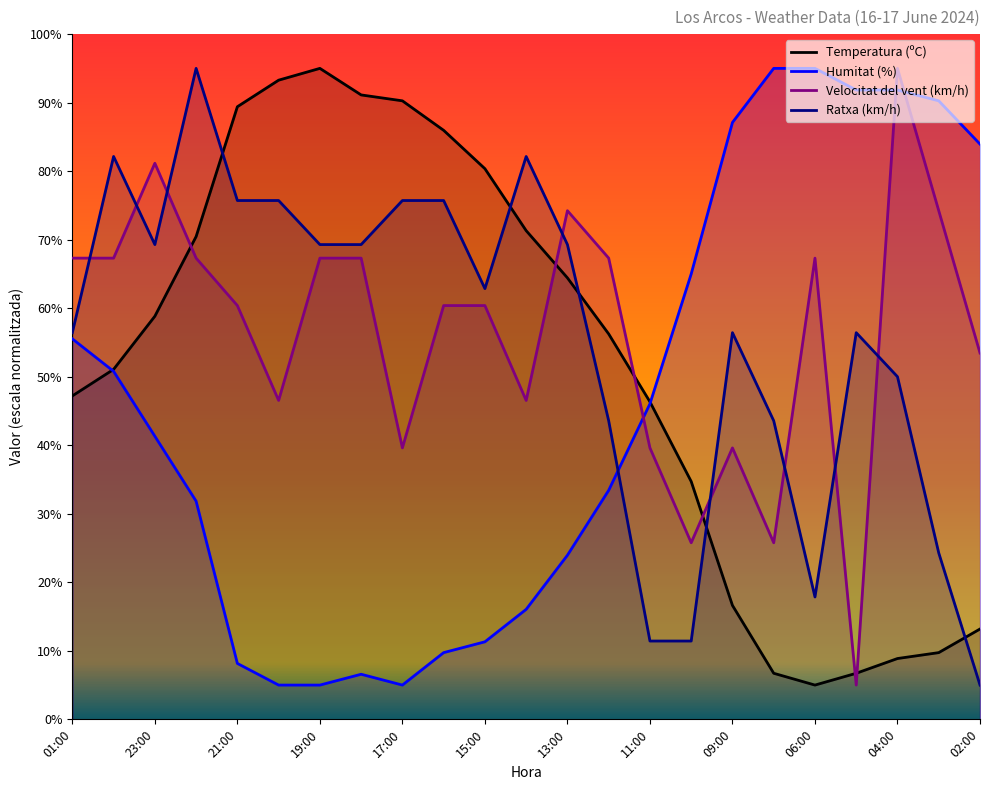

Reading left to right, extract all data points from this chart.

Temperatura (ºC): 01:00=47.2	00:00=51.1	23:00=58.8	22:00=70.5	21:00=89.4	20:00=93.3	19:00=95.0	18:00=91.1	17:00=90.3	16:00=86.0	15:00=80.4	14:00=71.3	13:00=64.4	12:00=56.2	11:00=46.3	10:00=34.7	09:00=16.6	07:00=6.7	06:00=5.0	05:00=6.7	04:00=8.9	03:00=9.7	02:00=13.2
Humitat (%): 01:00=55.5	00:00=50.8	23:00=41.3	22:00=31.8	21:00=8.2	20:00=5.0	19:00=5.0	18:00=6.6	17:00=5.0	16:00=9.7	15:00=11.3	14:00=16.1	13:00=23.9	12:00=33.4	11:00=46.1	10:00=65.0	09:00=87.1	07:00=95.0	06:00=95.0	05:00=91.8	04:00=91.8	03:00=90.3	02:00=83.9
Velocitat del vent (km/h): 01:00=67.3	00:00=67.3	23:00=81.2	22:00=67.3	21:00=60.4	20:00=46.5	19:00=67.3	18:00=67.3	17:00=39.6	16:00=60.4	15:00=60.4	14:00=46.5	13:00=74.2	12:00=67.3	11:00=39.6	10:00=25.8	09:00=39.6	07:00=25.8	06:00=67.3	05:00=5.0	04:00=95.0	03:00=74.2	02:00=53.5
Ratxa (km/h): 01:00=56.4	00:00=82.1	23:00=69.3	22:00=95.0	21:00=75.7	20:00=75.7	19:00=69.3	18:00=69.3	17:00=75.7	16:00=75.7	15:00=62.9	14:00=82.1	13:00=69.3	12:00=43.6	11:00=11.4	10:00=11.4	09:00=56.4	07:00=43.6	06:00=17.9	05:00=56.4	04:00=50.0	03:00=24.3	02:00=5.0